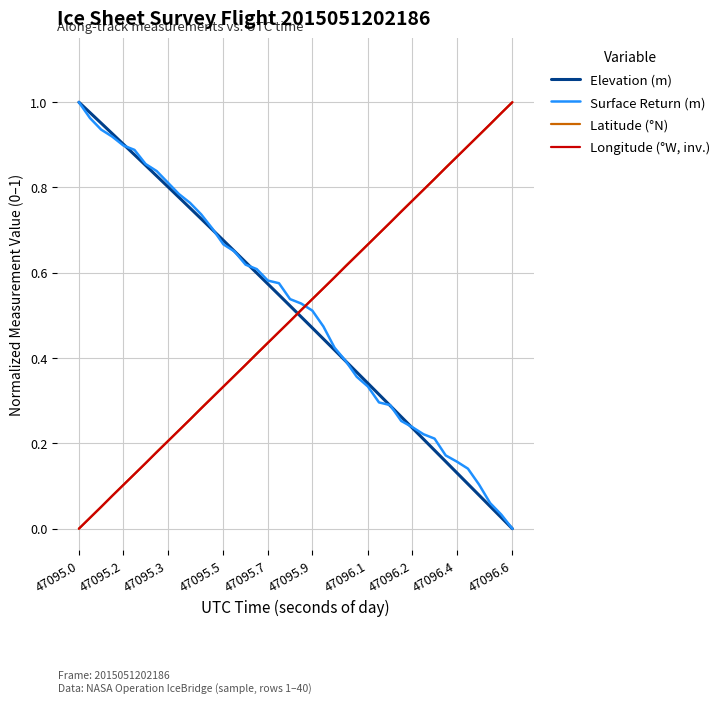

True or false: Longitude (°W, inv.) and Elevation (m) intersect in this chart.

True